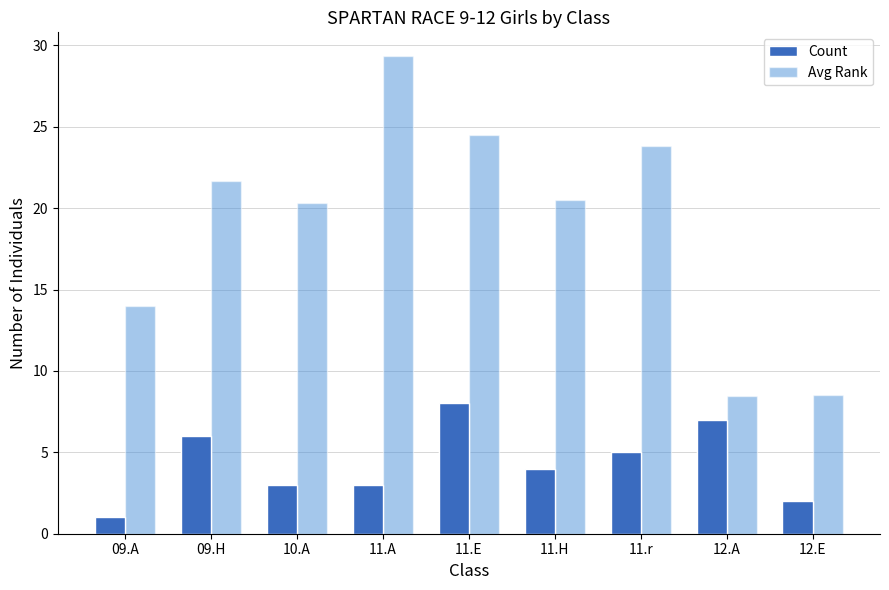

At which category does the chart reach its peak across all series?

11.A